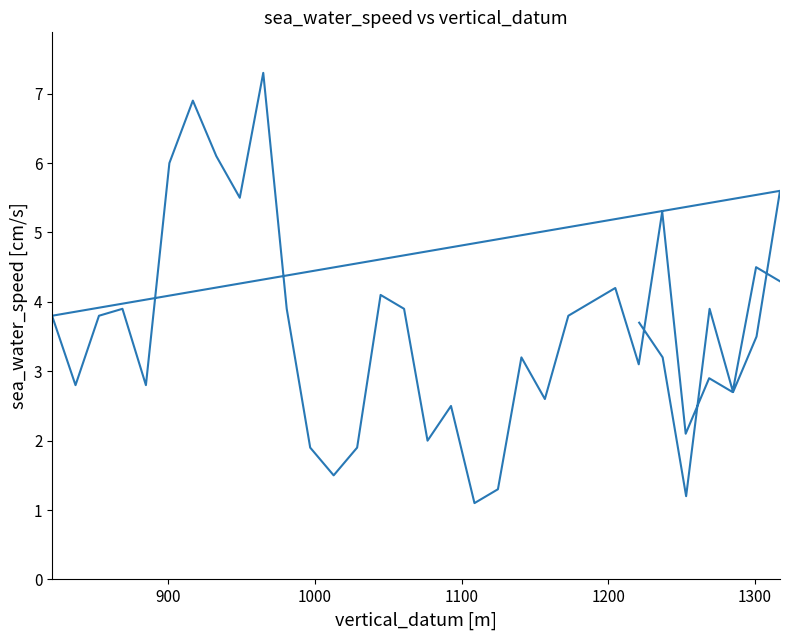

What is the sum of all values?

139.5